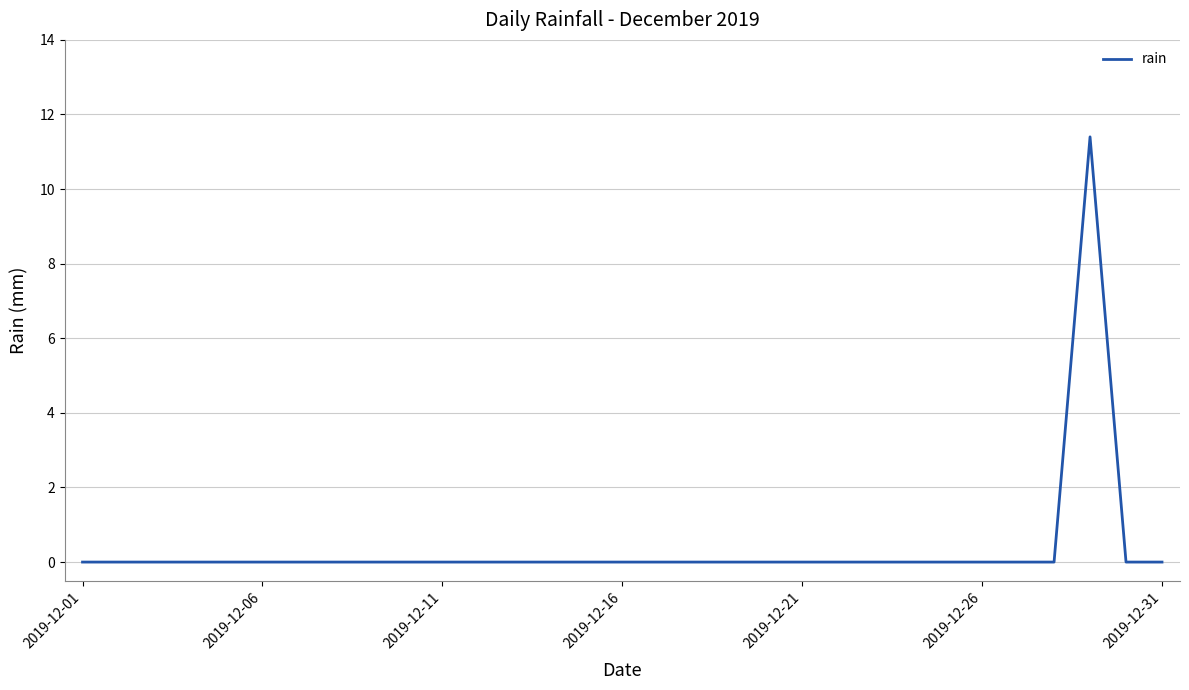

What is the greatest value displayed?

11.4